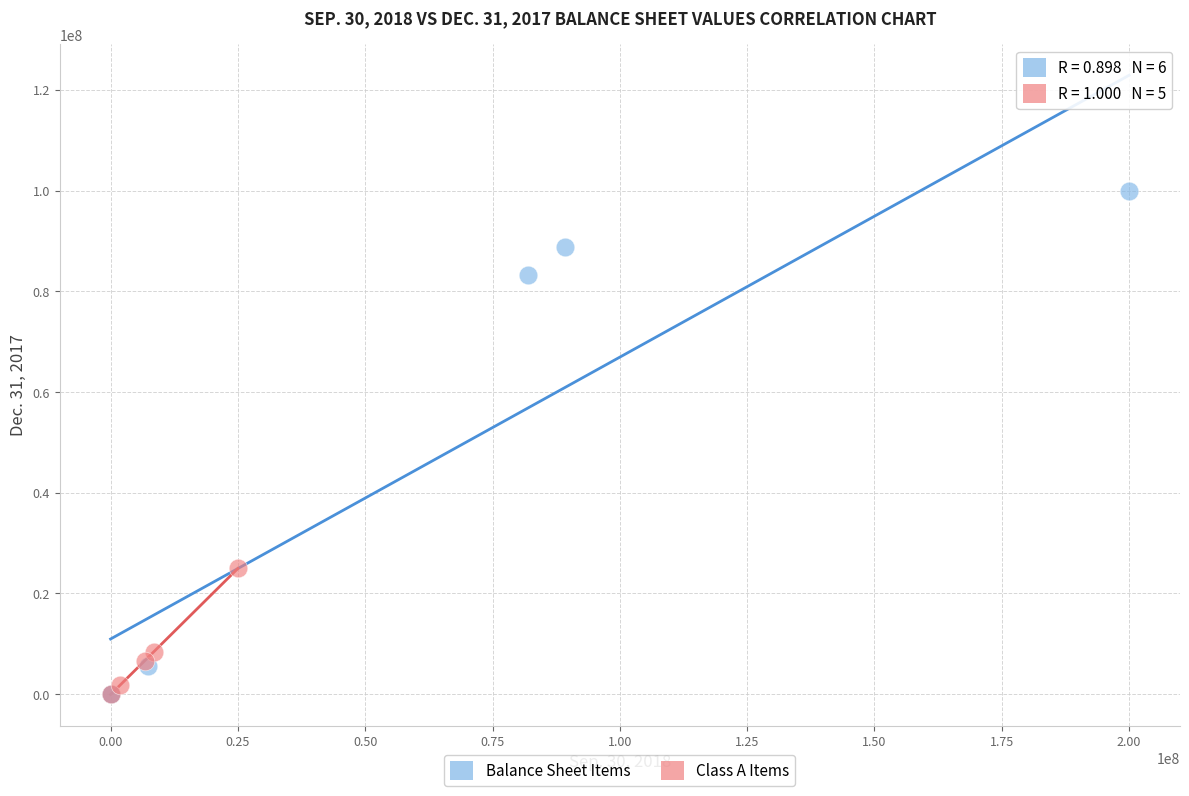

Which series has the widest spread of Y values?

Balance Sheet Items